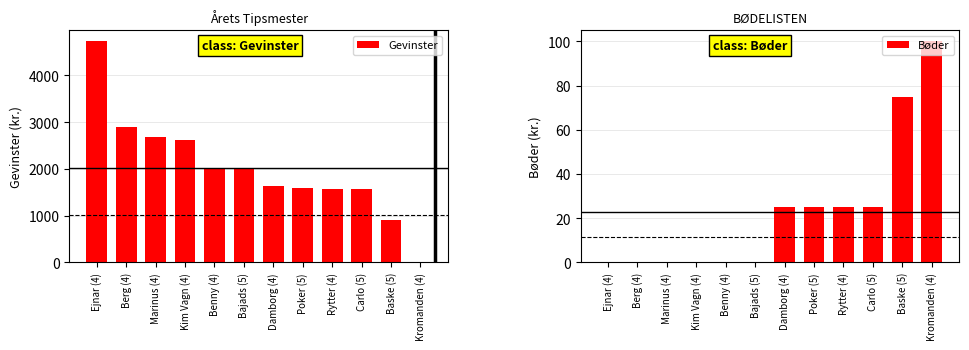

At which category is the sum across all series the highest?

Ejnar (4)